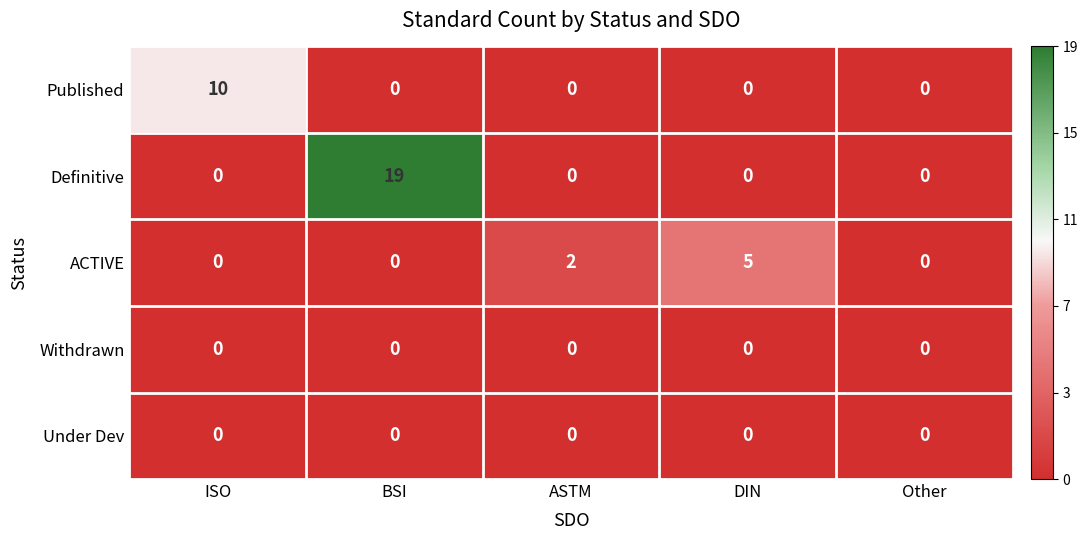

Which label corresponds to the largest value in the chart?

BSI